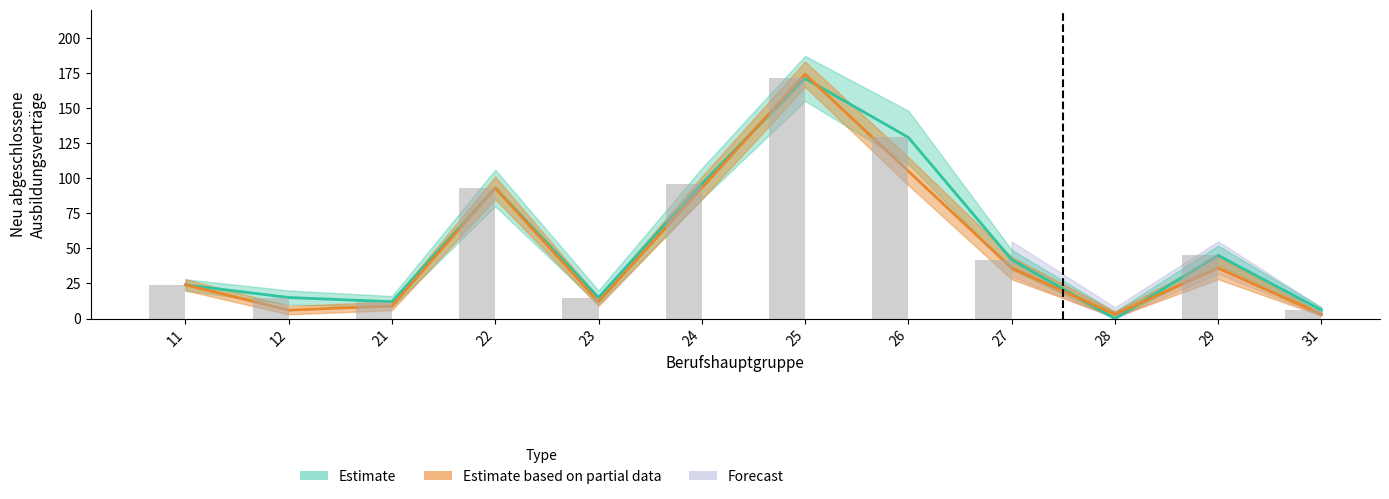

The value of Estimate based on partial data (2021 gesamt) at 11 is 24. True or false?

True